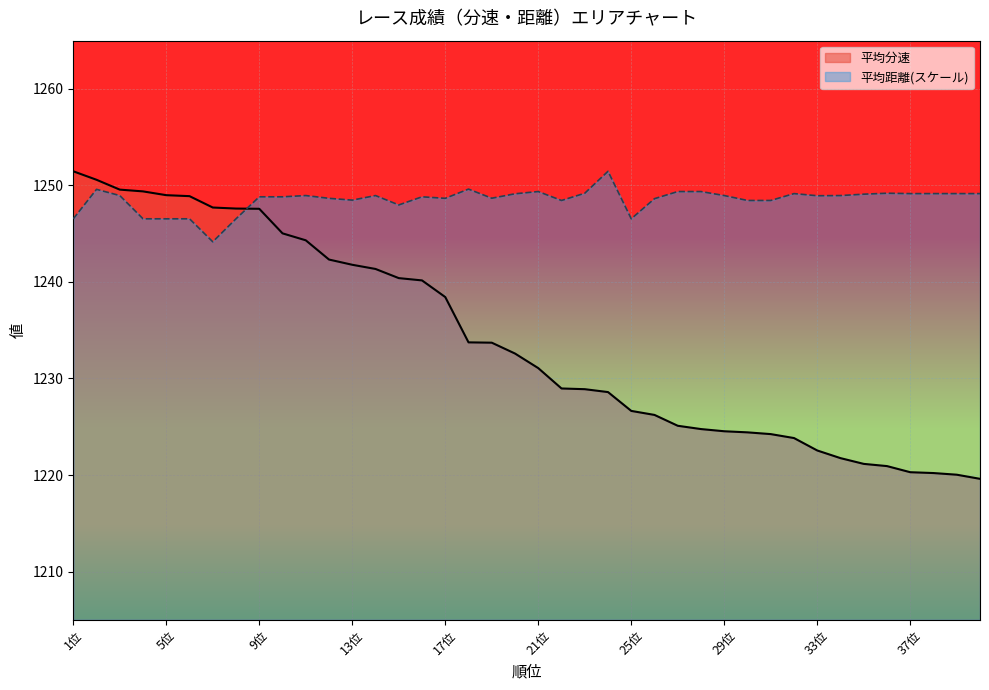

What is the total value across all series at 12位?

2491.0